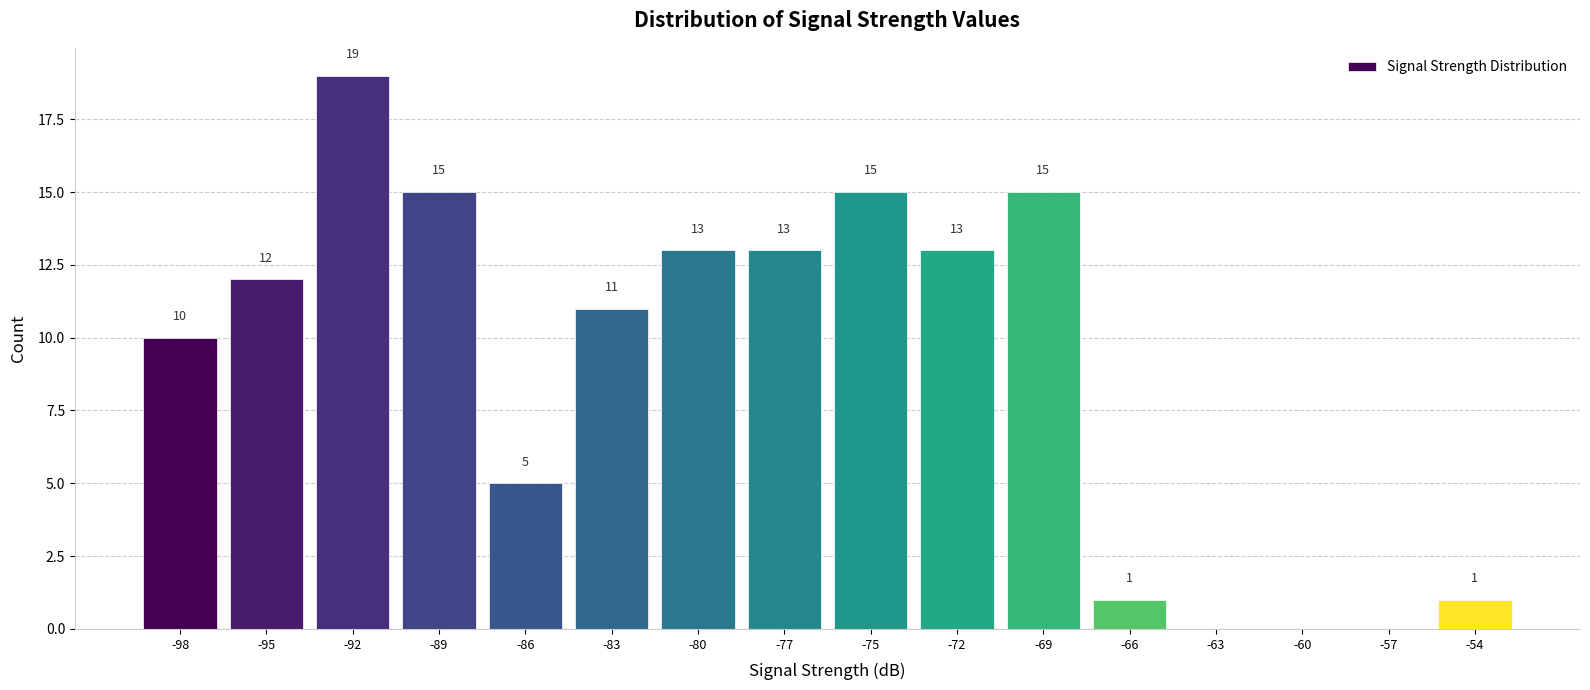

Which range on the x-axis has the tallest bar?

-93.5 to -90.5